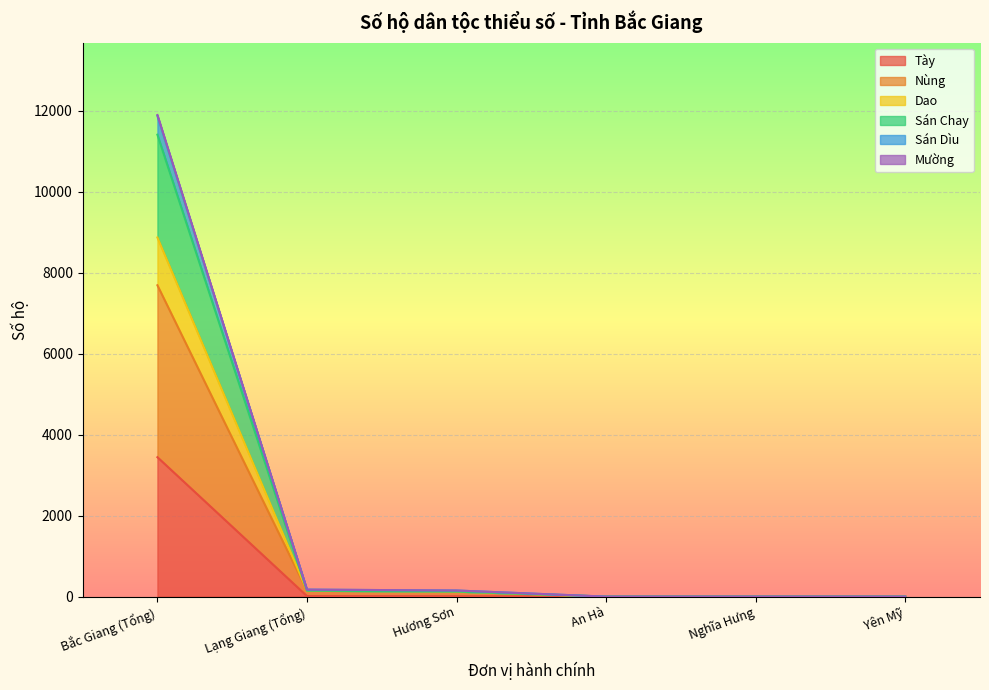

How many data points does each series have?

6